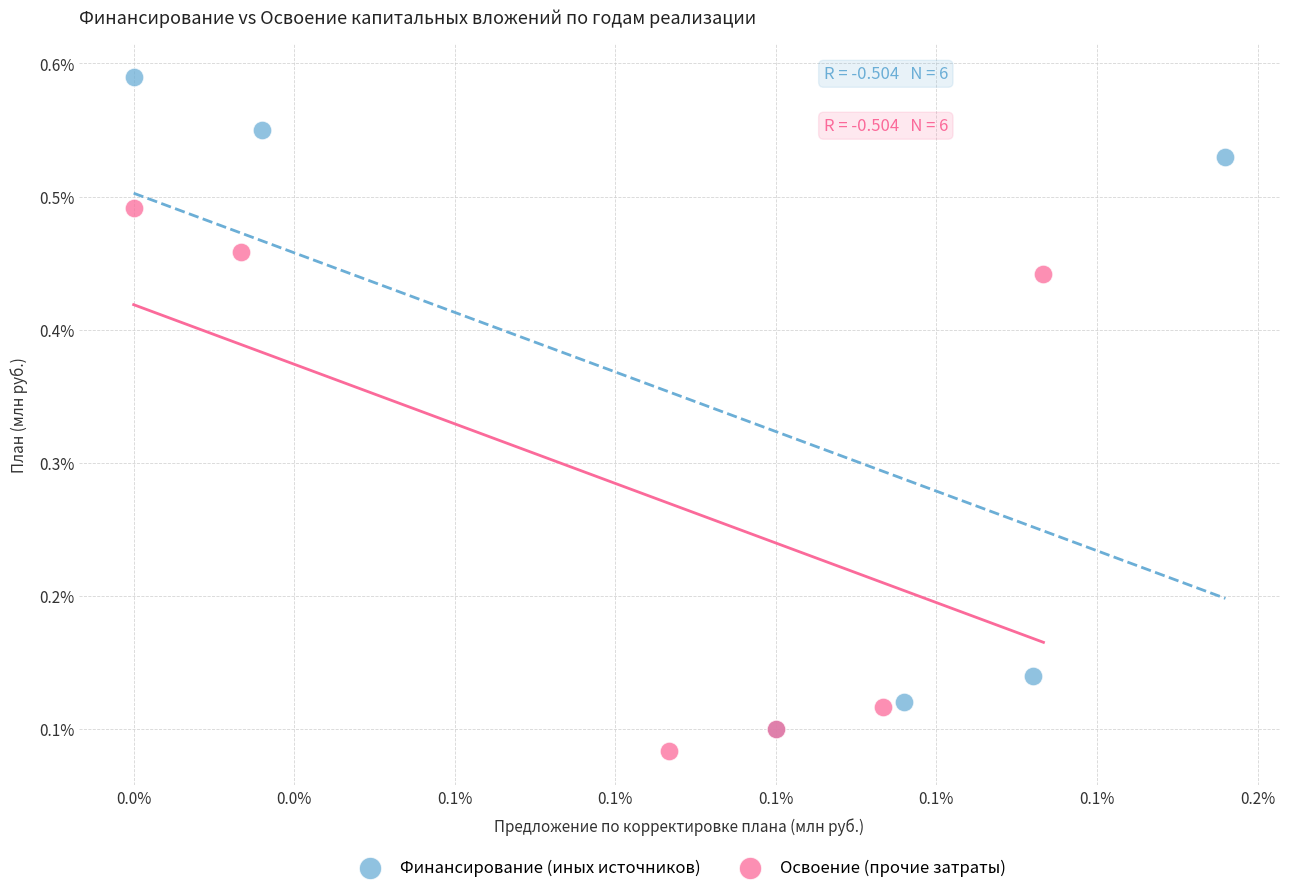

Which series contains the lowest Y value?

Освоение (прочие затраты)